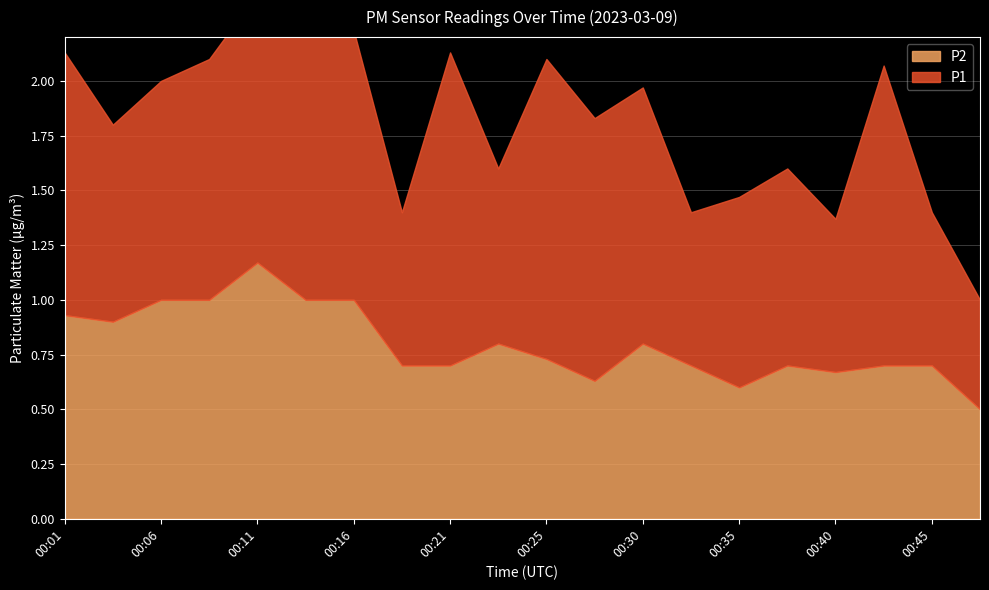

What is the difference between the second highest and minimum values in the P1 series?

0.9